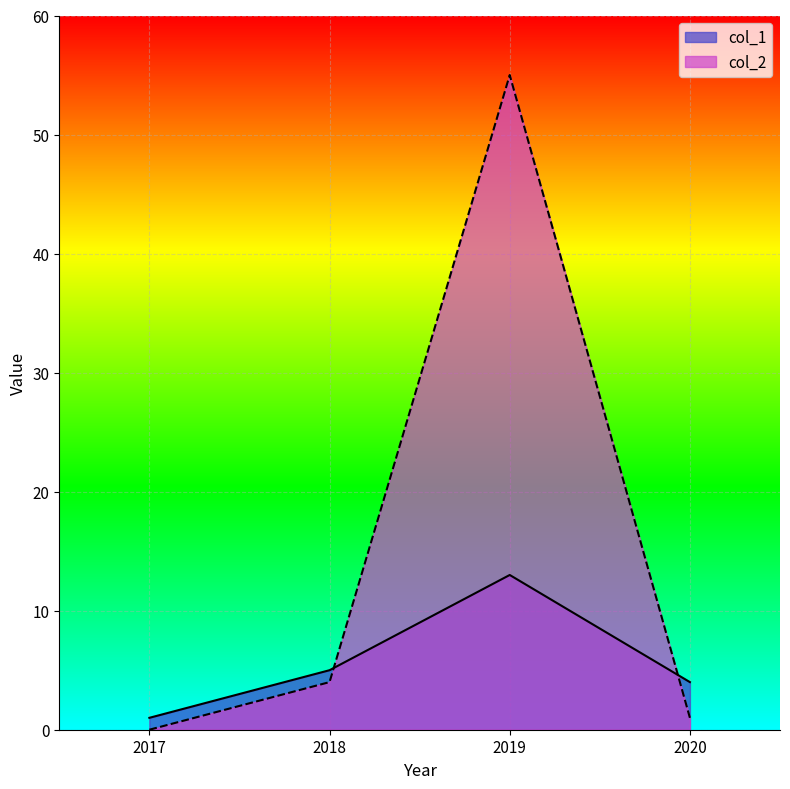

What is the greatest value displayed?

55